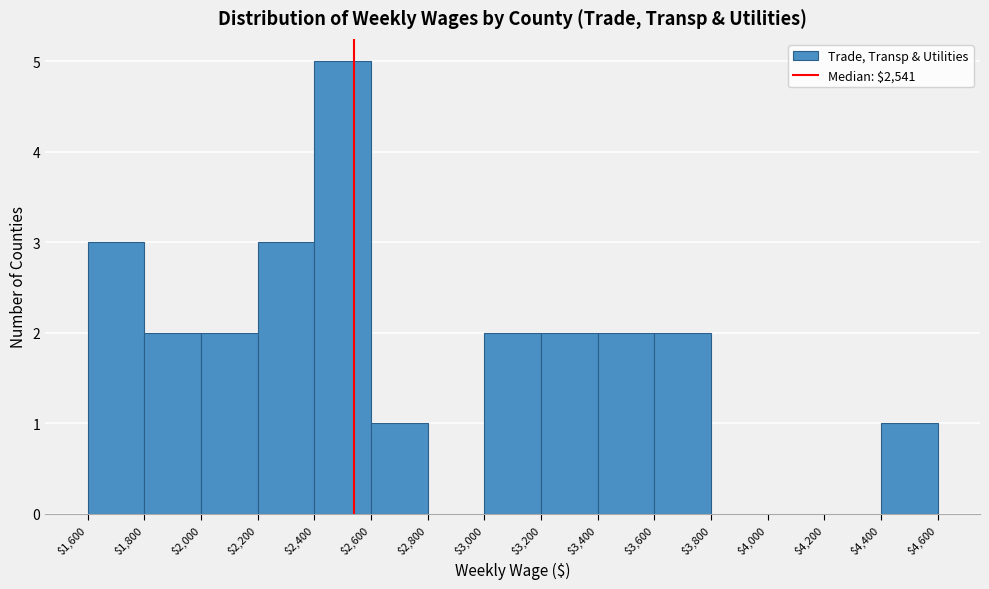

Reading left to right, transcribe this chart: for each bar, give the range it covers on the x-axis and its height. The values are not printed on the chart, so give them approximately, as read against the axis.

$1,600 to $1,800: 3
$1,800 to $2,000: 2
$2,000 to $2,200: 2
$2,200 to $2,400: 3
$2,400 to $2,600: 5
$2,600 to $2,800: 1
$2,800 to $3,000: 0
$3,000 to $3,200: 2
$3,200 to $3,400: 2
$3,400 to $3,600: 2
$3,600 to $3,800: 2
$3,800 to $4,000: 0
$4,000 to $4,200: 0
$4,200 to $4,400: 0
$4,400 to $4,600: 1